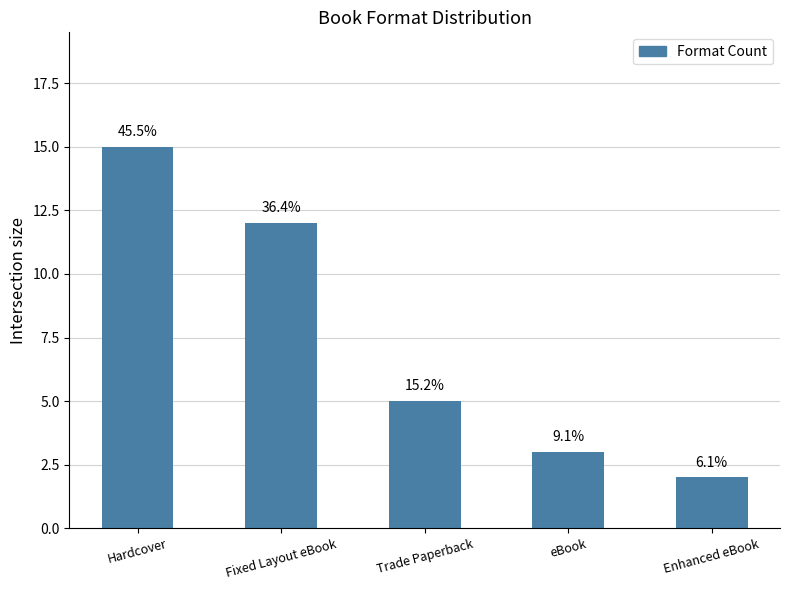

Reading left to right, extract all data points from this chart.

Hardcover=15	Fixed Layout eBook=12	Trade Paperback=5	eBook=3	Enhanced eBook=2